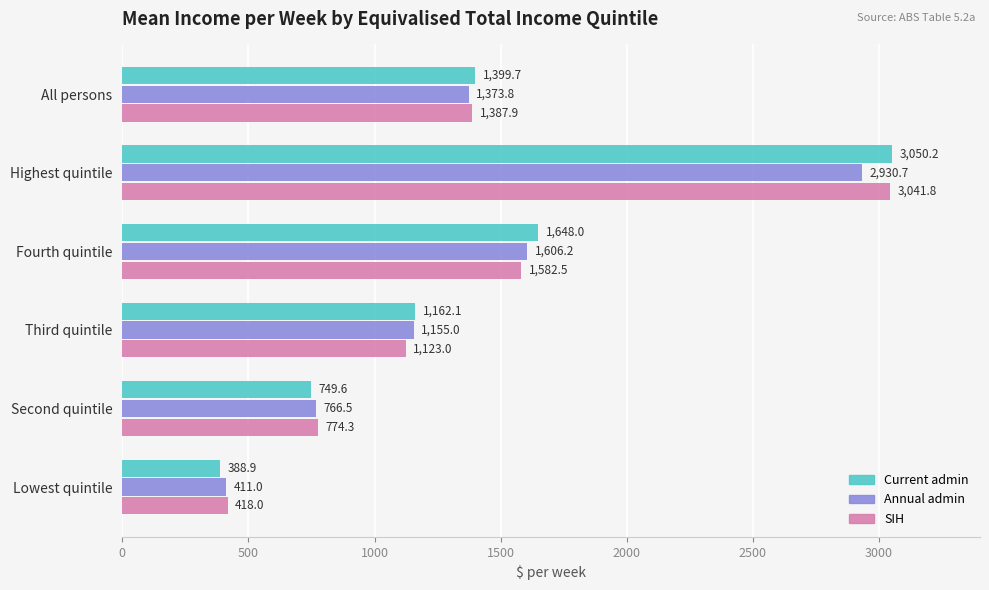

At which label is Annual admin closest to 1670?

Fourth quintile